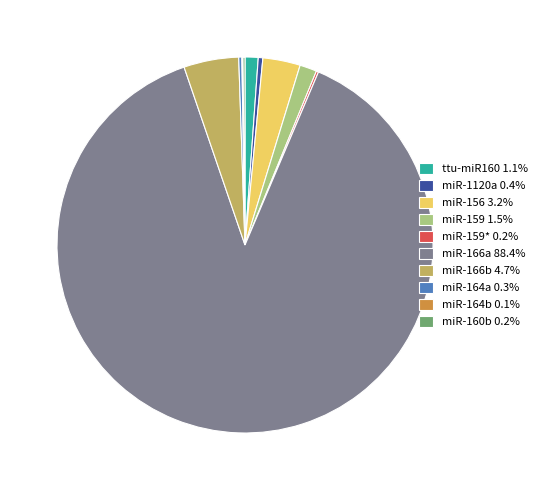

Approximately how many times larger is the value at ttu-miR160 1.1% compared to miR-156 3.2%?

0.4